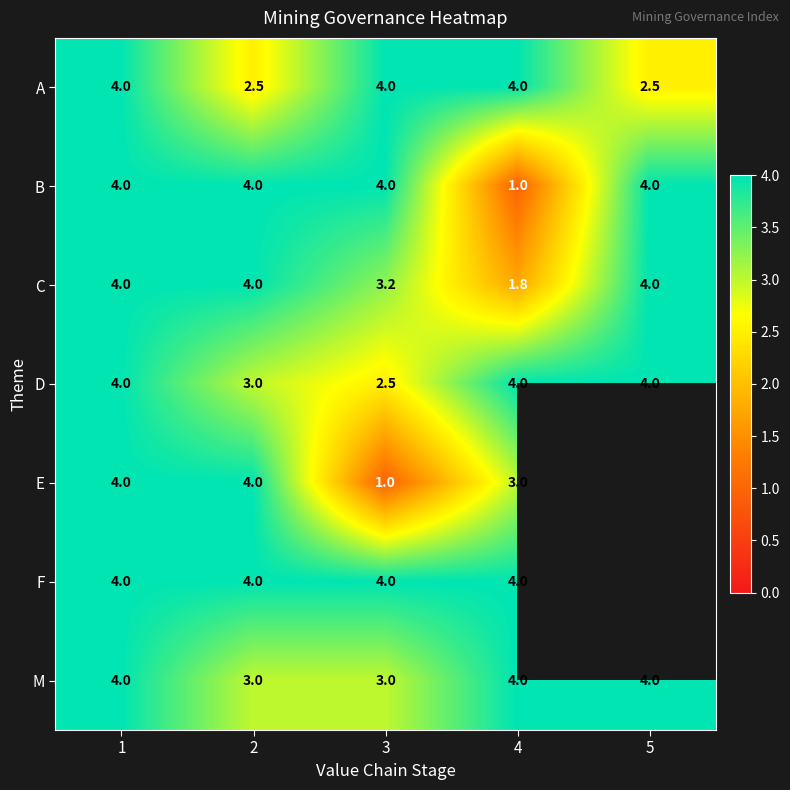

What is the maximum value for B?

4.0